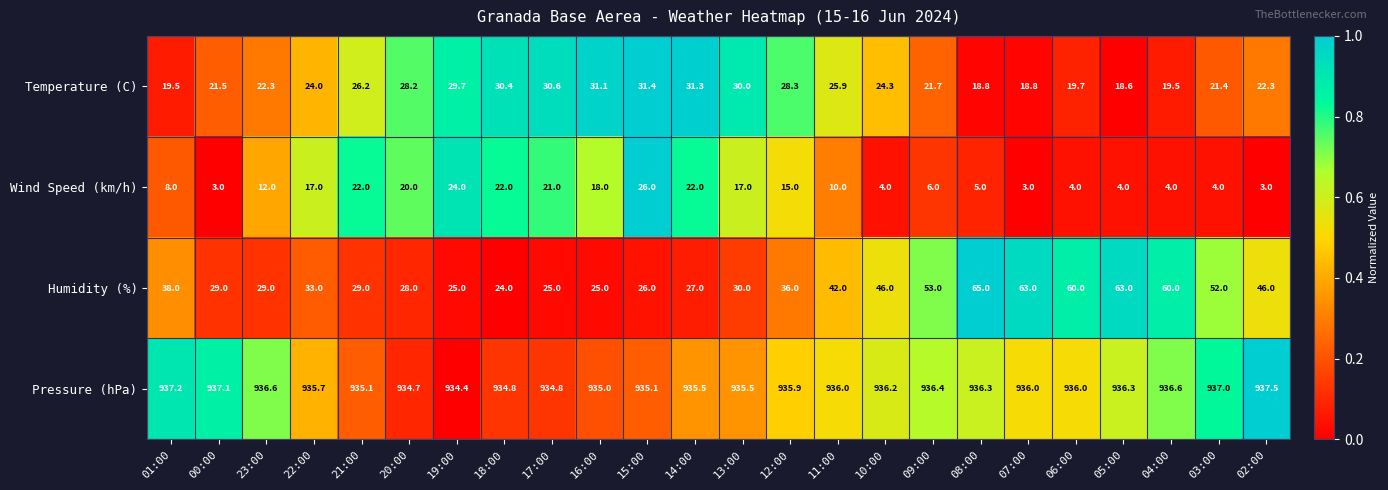

Which series has the widest spread of values?

Humidity (%)